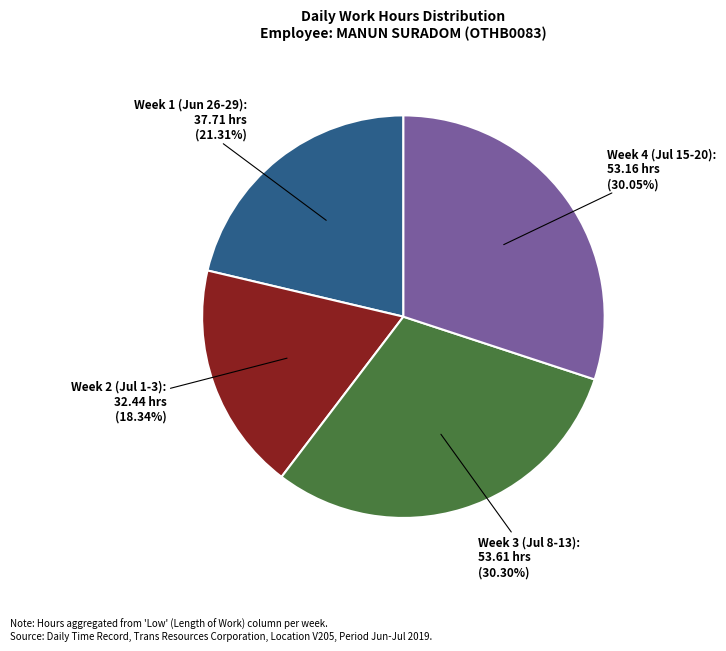

Does any single category account for the majority?

No